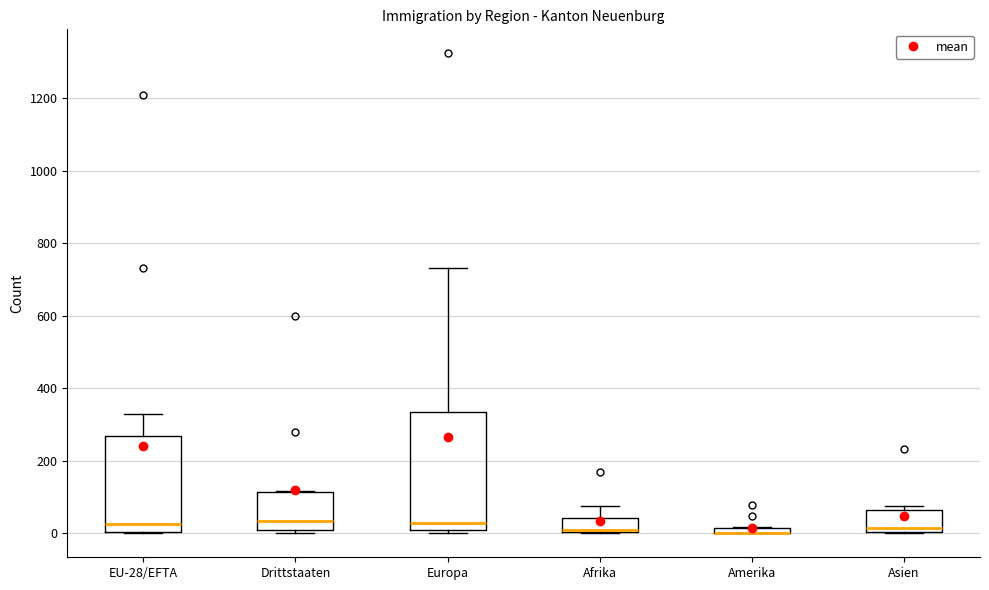

Where is the upper edge of the box for Drittstaaten on the y-axis? The values are not printed on the chart, so give them approximately, as read against the axis.

120